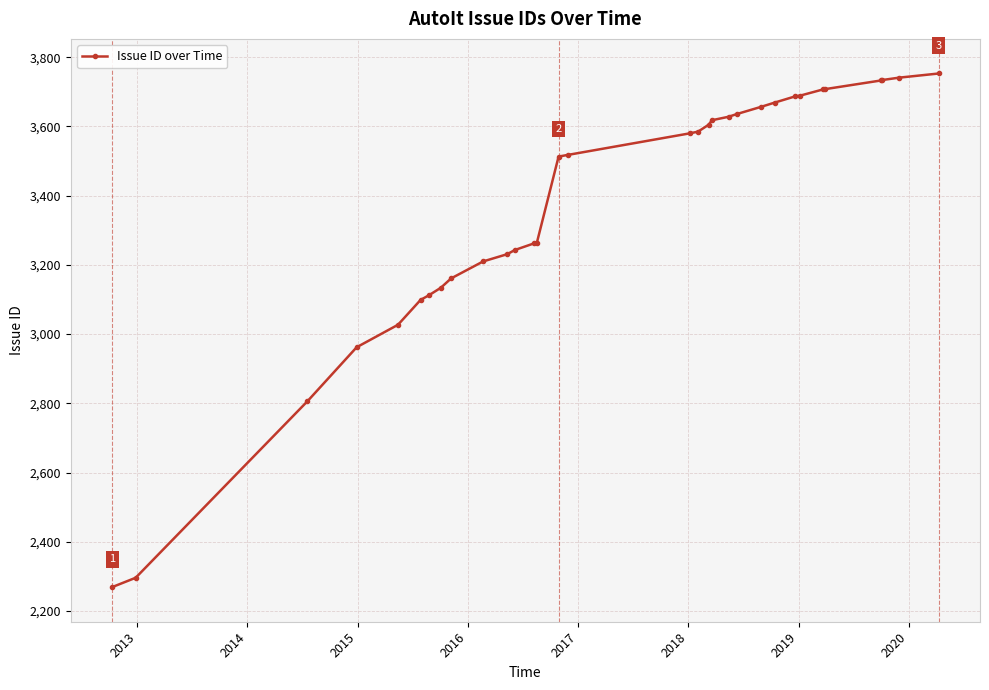

What is the average value?

3370